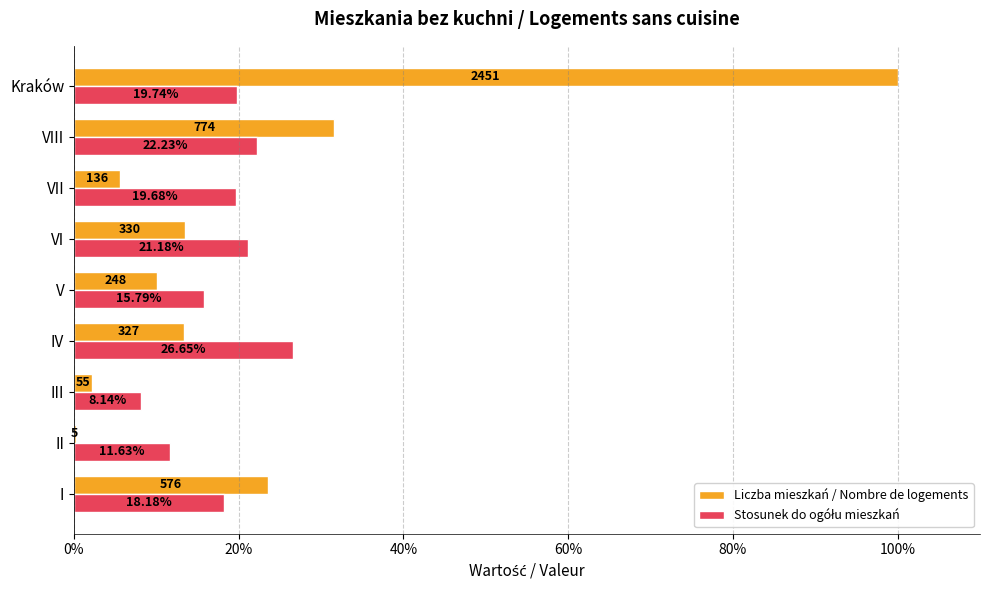

At which label does Liczba mieszkań / Nombre de logements reach its peak?

Kraków